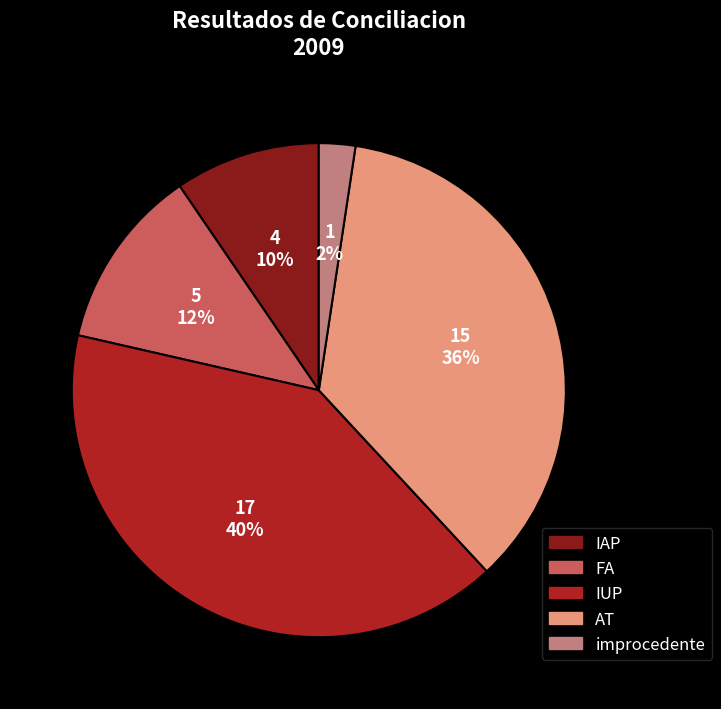

To the nearest percent, what portion does AT represent?

36%